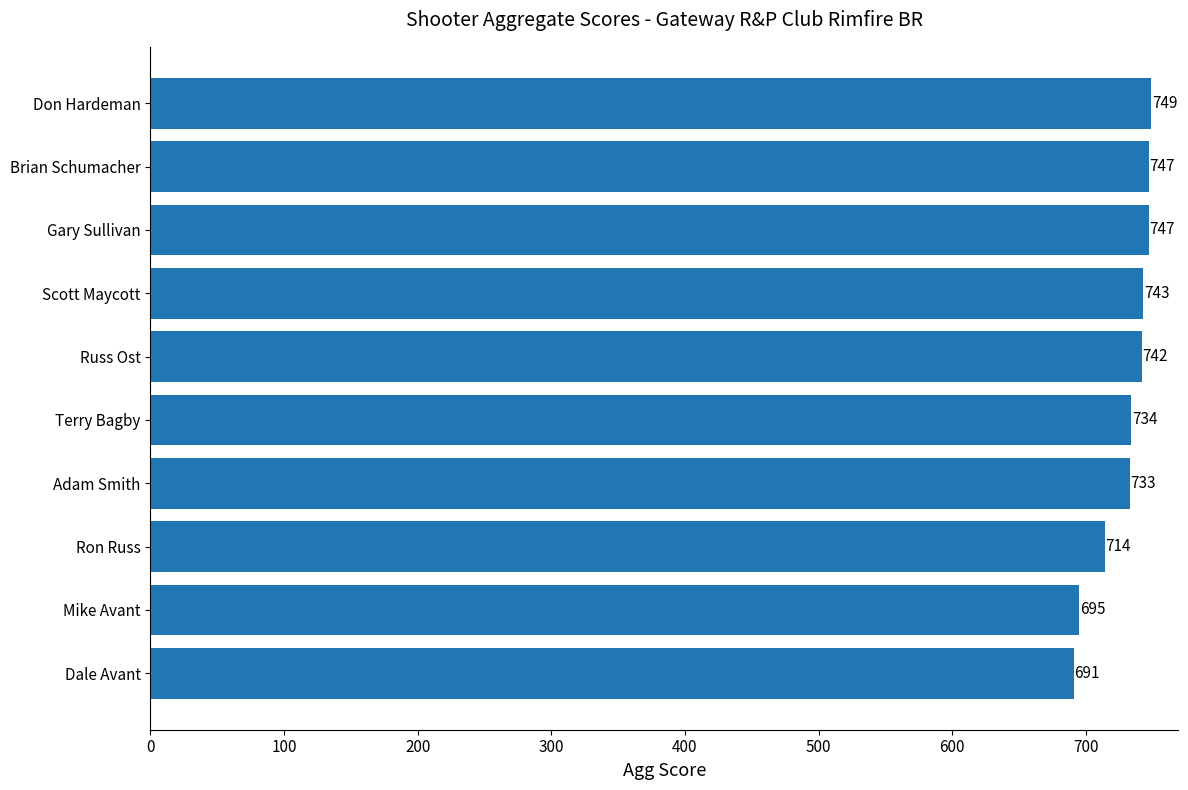

Between Mike Avant and Don Hardeman, which is larger?

Don Hardeman